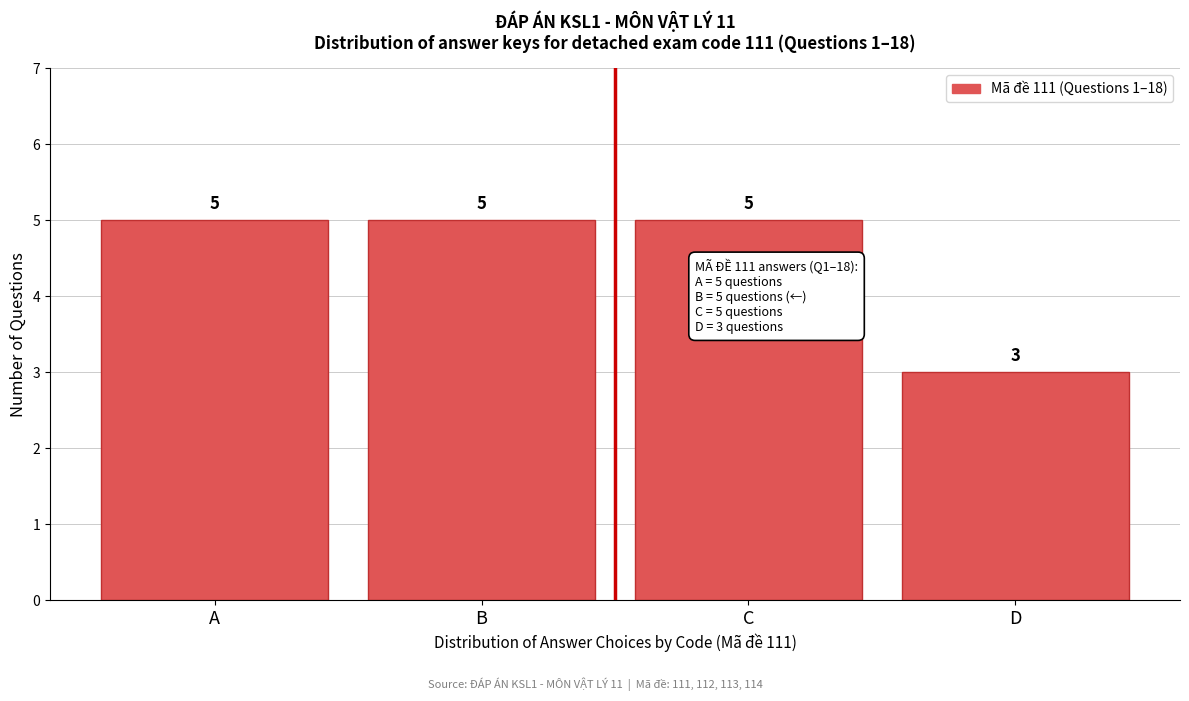

Reading left to right, list all the values displayed in this chart.

A=5	B=5	C=5	D=3